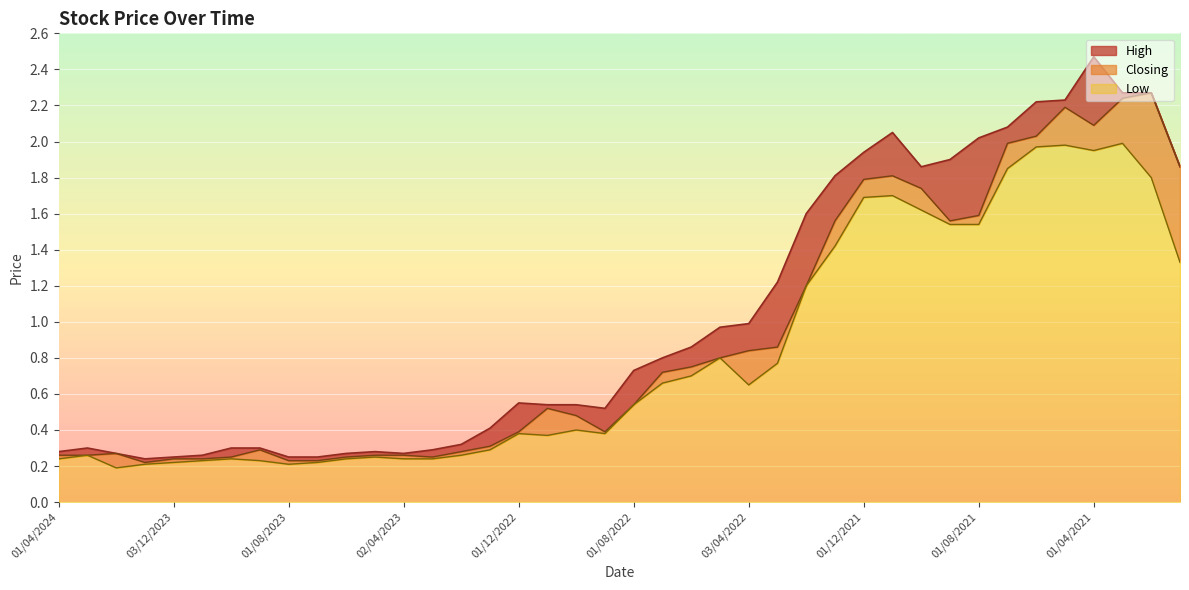

The value of Closing at 08/05/2022 is 0.8. True or false?

True